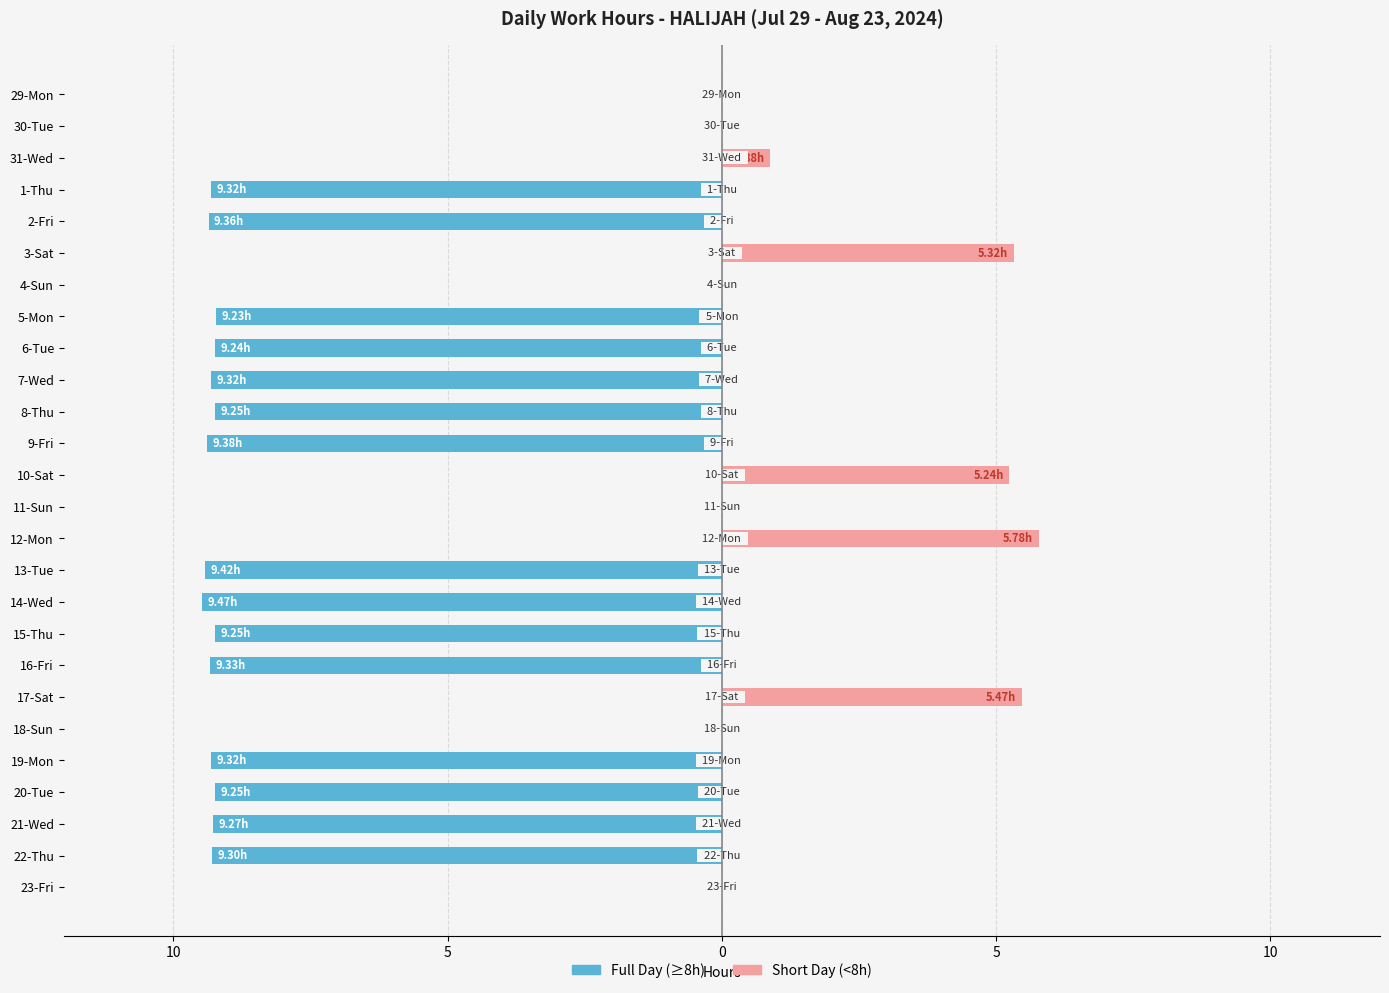

What is the difference between the maximum and minimum values in the Short Day (<8h) series?

5.8